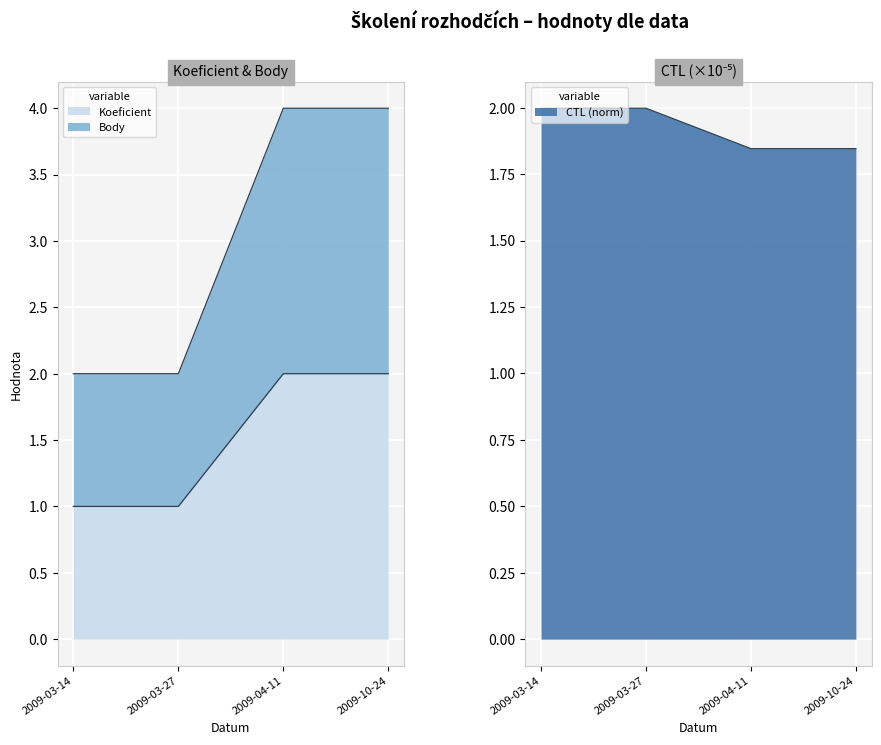

At 2009-04-11, list the series in order from smallest to largest.

CTL, Koeficient, Body